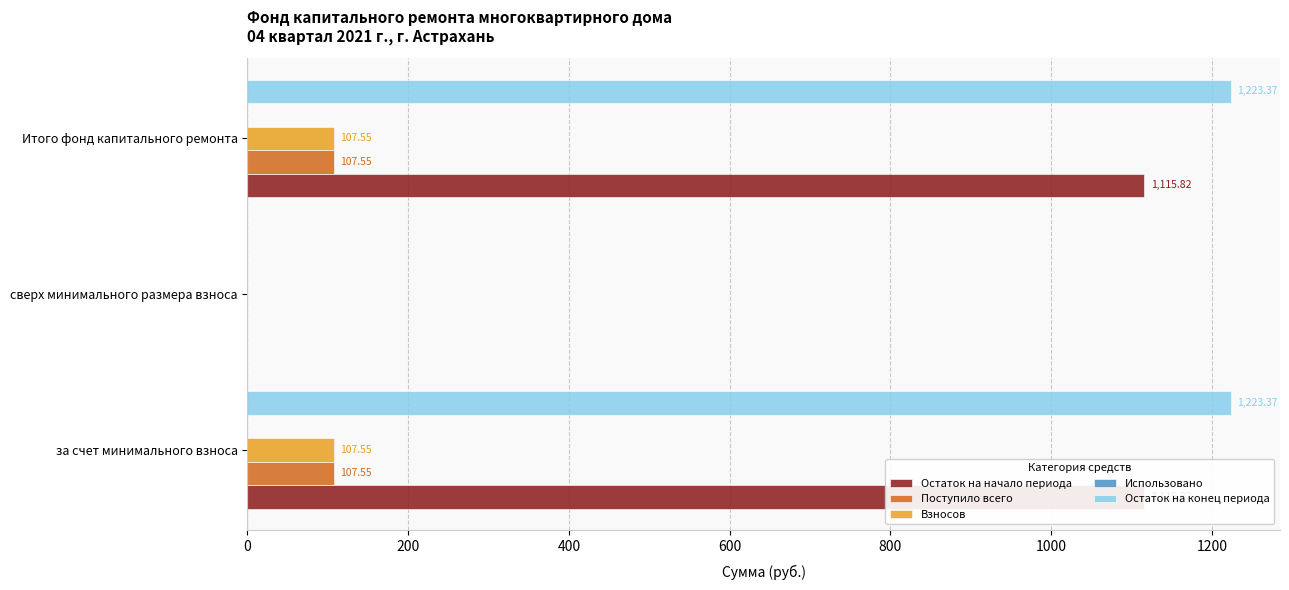

Count the number of data series in this chart.

5